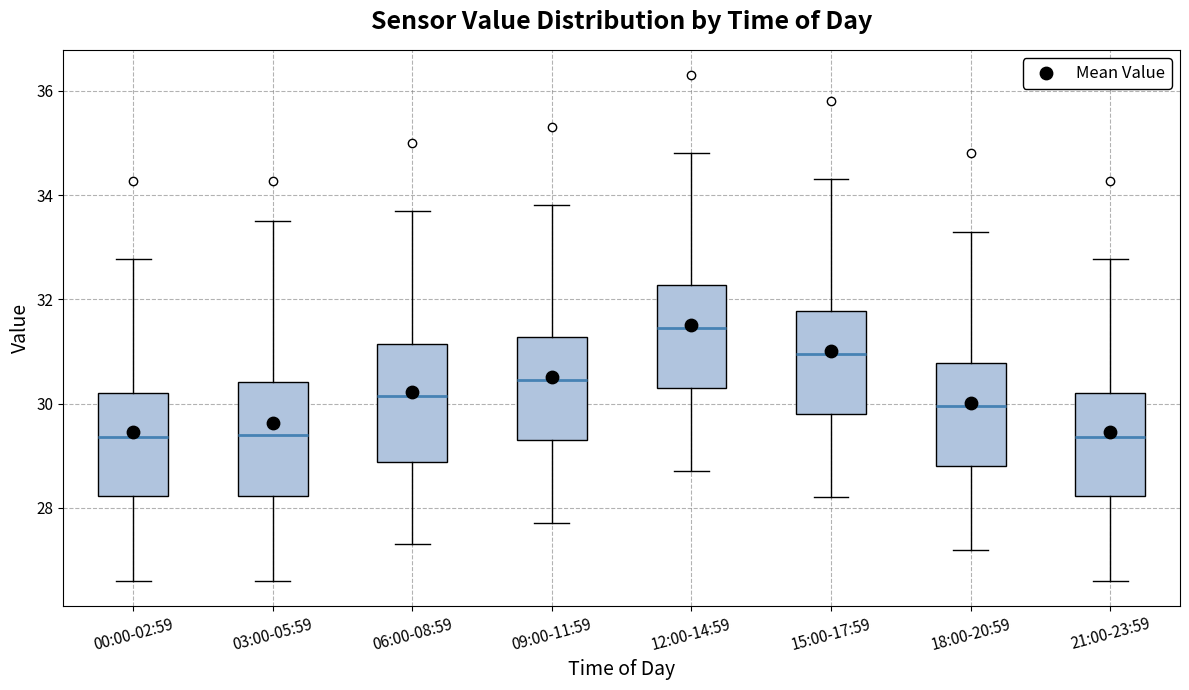

Where is the upper edge of the box for 15:00-17:59 on the y-axis? The values are not printed on the chart, so give them approximately, as read against the axis.

31.8